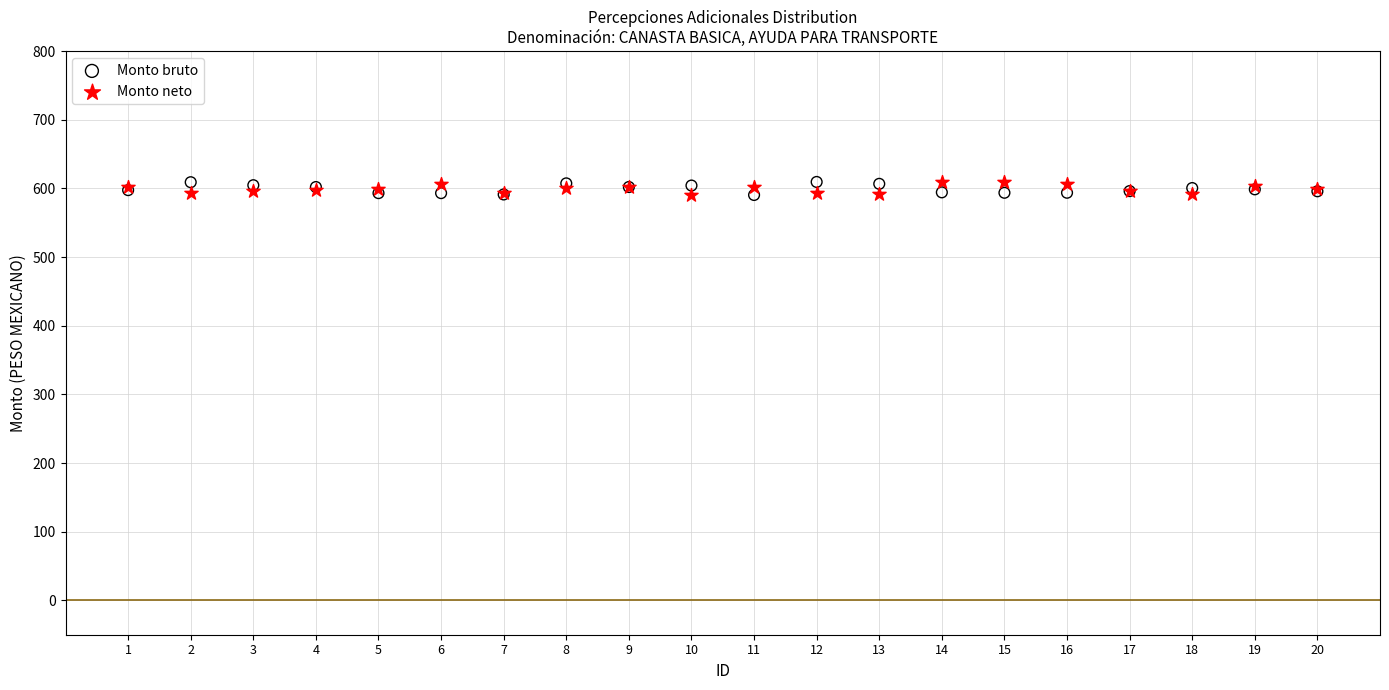

What is the X range (max minus min) for the scatter plot?

19.0